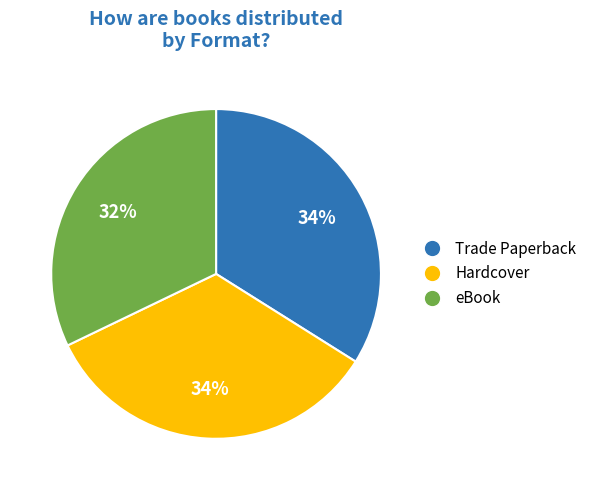

What percentage is the Hardcover slice, to the nearest percent?

34%